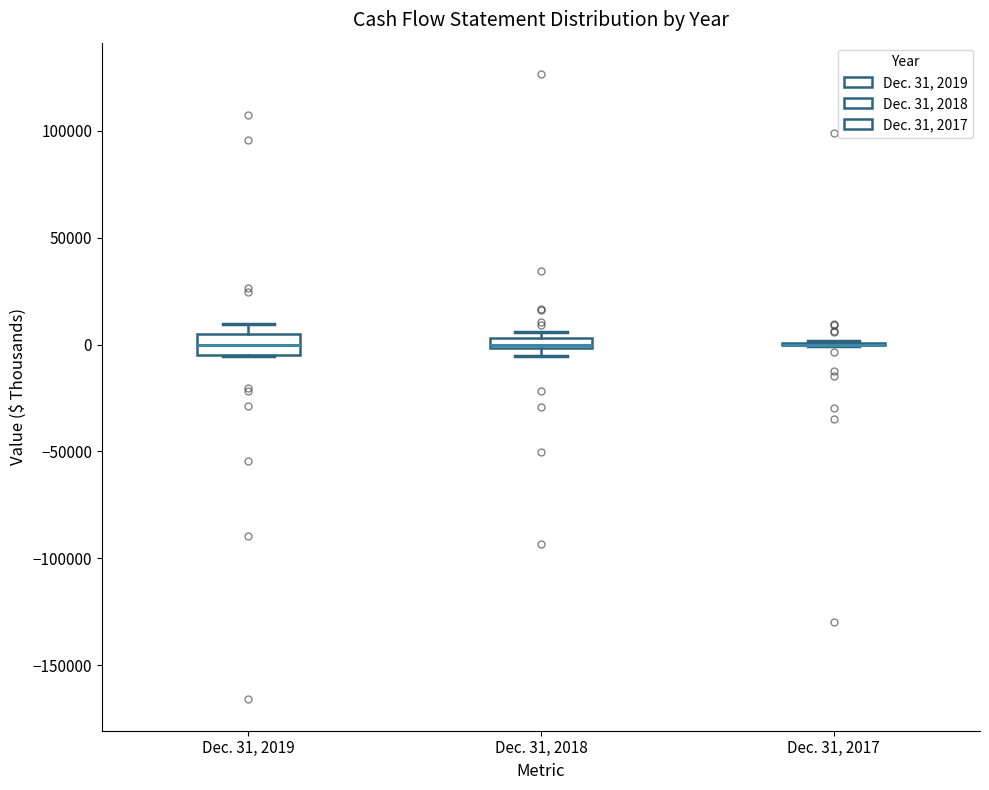

Where is the lower edge of the box for Dec. 31, 2018 on the y-axis? The values are not printed on the chart, so give them approximately, as read against the axis.

0